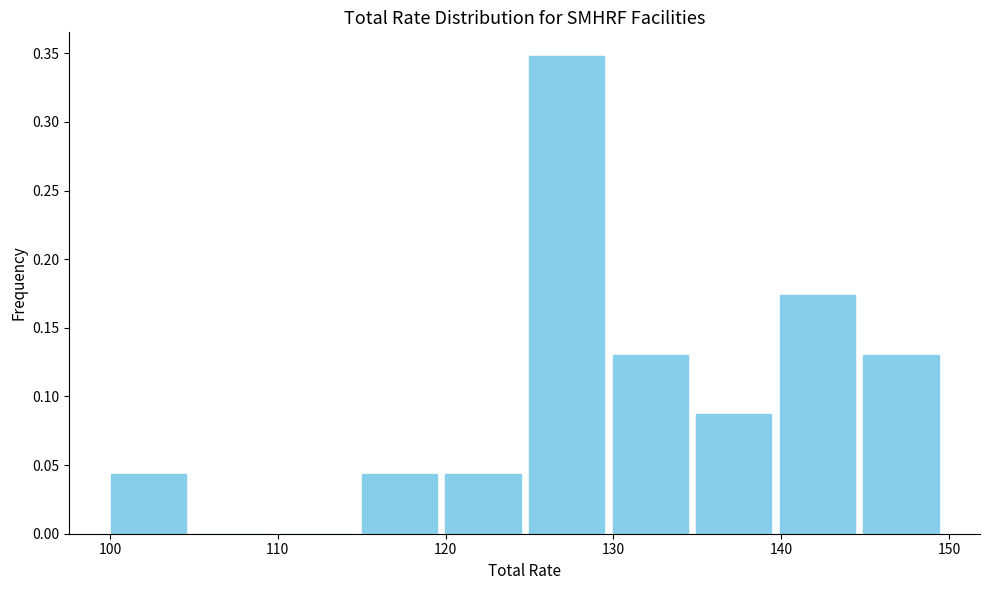

What is the height of the bar covering 120 to 125 on the x-axis? Neither the bar edges nor the heights are printed on the chart, so give them approximately, as read against the axes.

0.045